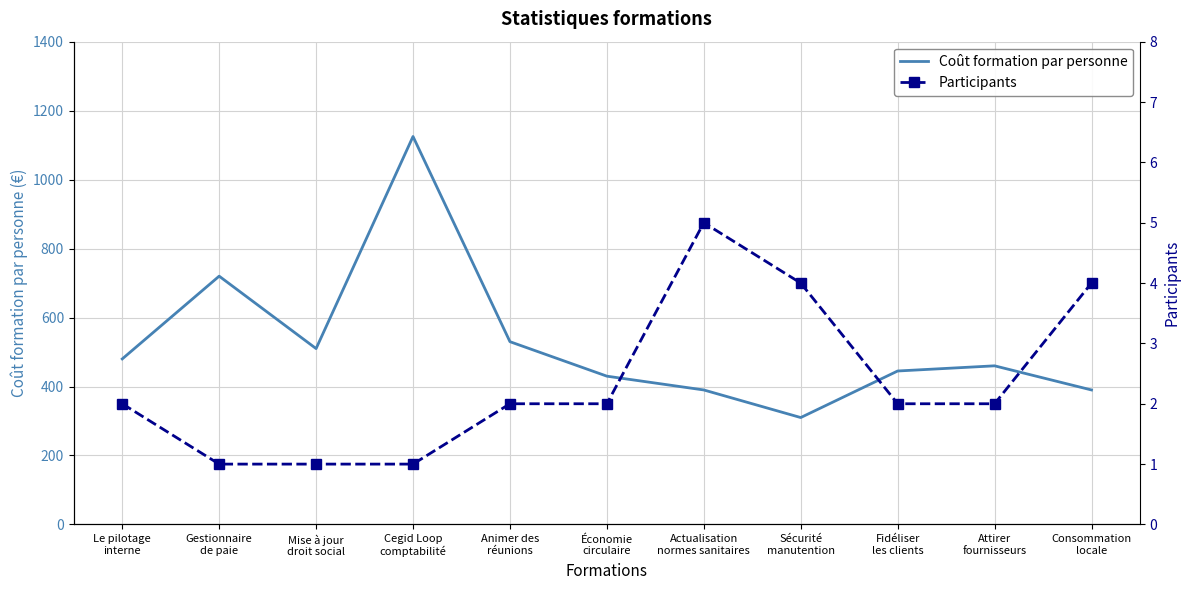

Count the number of categories in the chart.

11